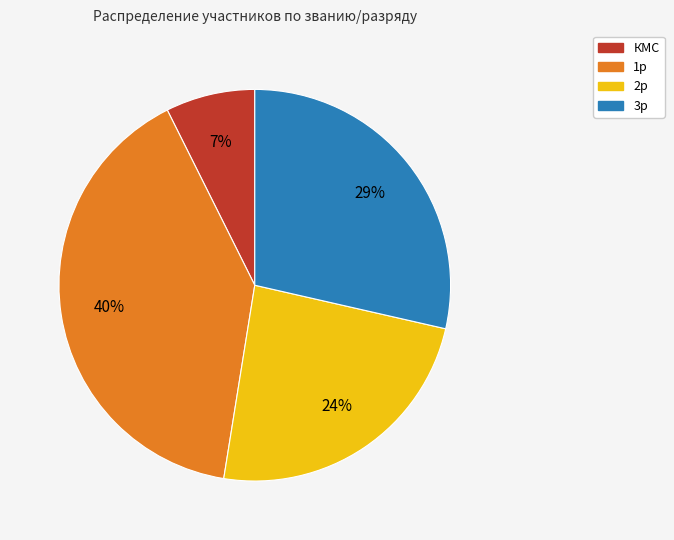

Do КМС and 3р together represent more than half of the pie?

No